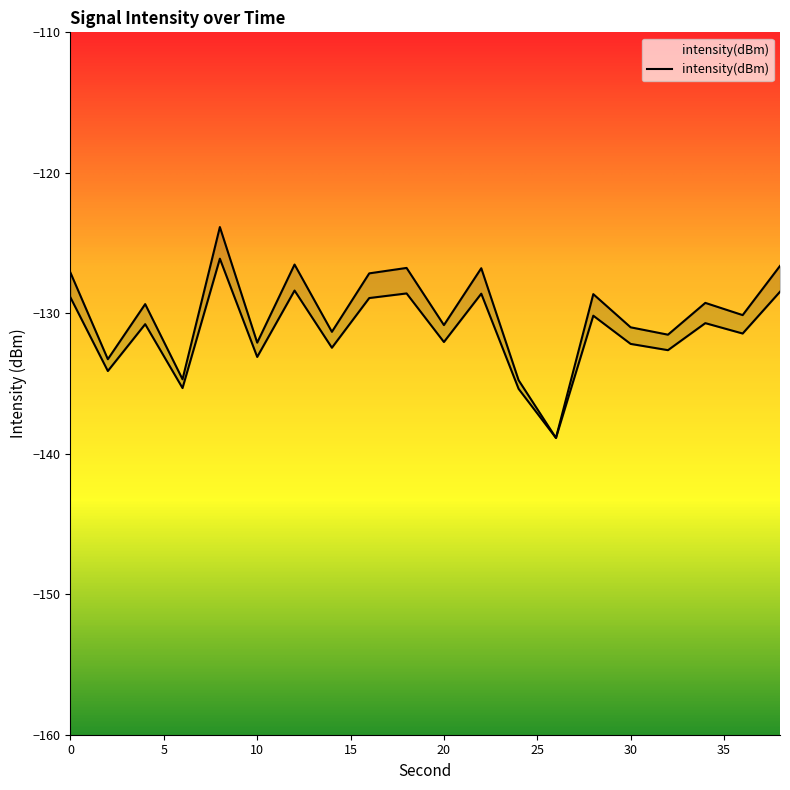

What is the sum of all values?

-2627.1